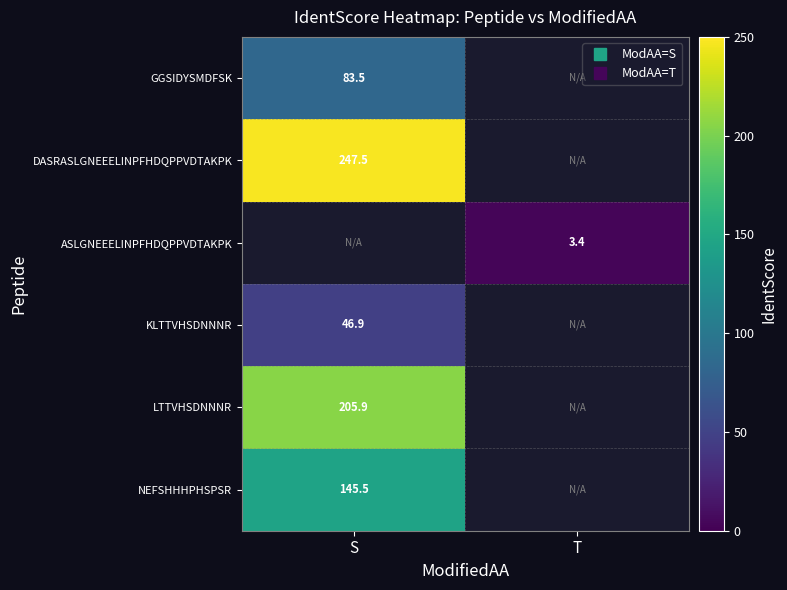

Which has a higher value, T or S?

S